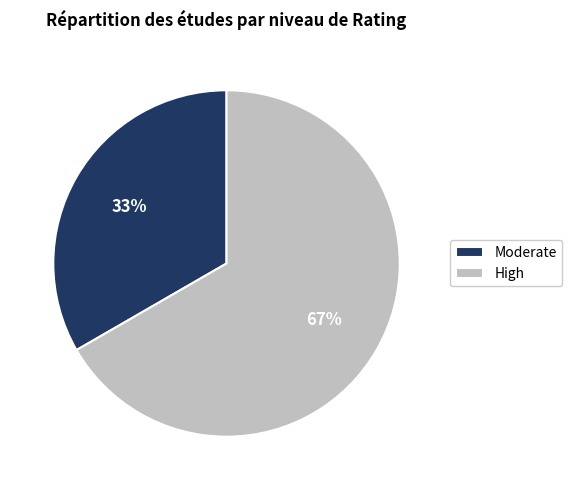

Rank the categories by value from lowest to highest.

Moderate, High